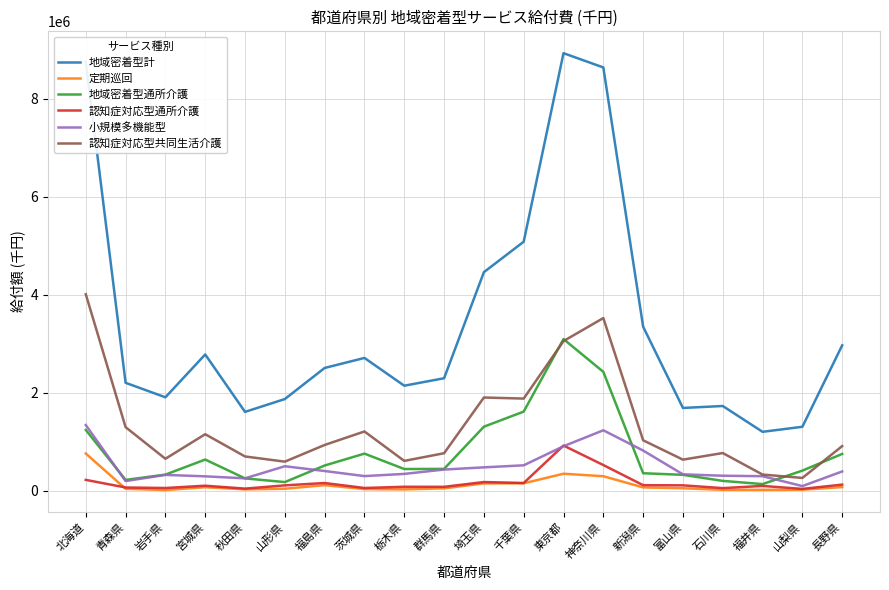

Does the chart display data point markers on the line(s)?

No